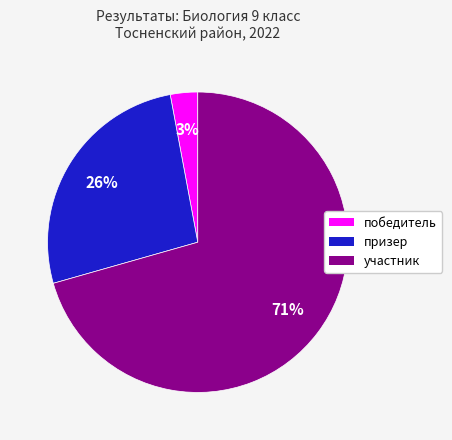

Count the number of slices in the pie.

3